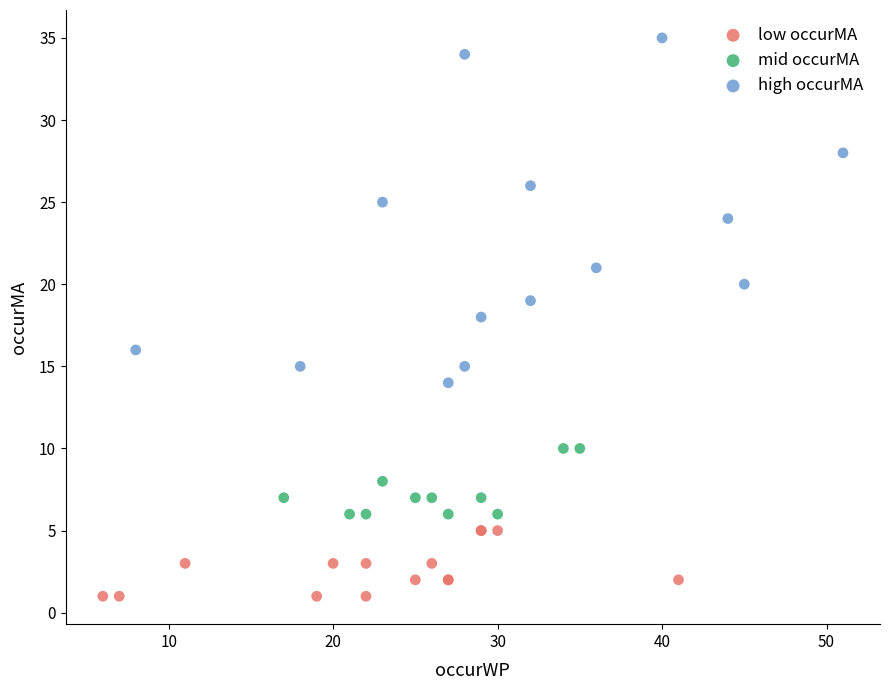

Which series has the widest spread of Y values?

high occurMA